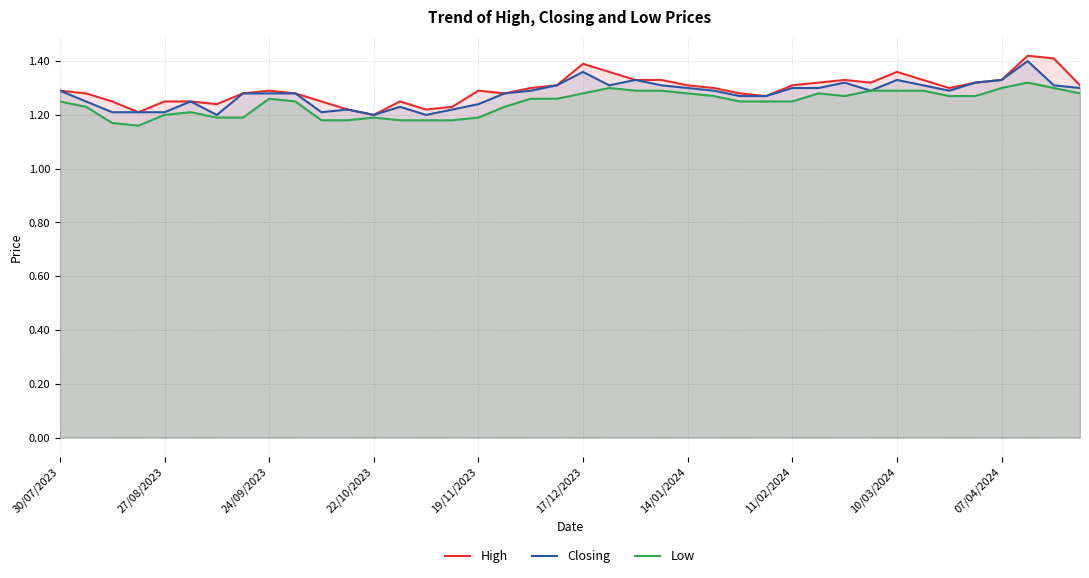

Reading left to right, transcribe all the data shown in this chart.

High: 1.3	1.3	1.2	1.2	1.2	1.2	1.2	1.3	1.3	1.3	1.2	1.2	1.2	1.2	1.2	1.2	1.3	1.3	1.3	1.3	1.4	1.4	1.3	1.3	1.3	1.3	1.3	1.3	1.3	1.3	1.3	1.3	1.4	1.3	1.3	1.3	1.3	1.4	1.4	1.3
Closing: 1.3	1.2	1.2	1.2	1.2	1.2	1.2	1.3	1.3	1.3	1.2	1.2	1.2	1.2	1.2	1.2	1.2	1.3	1.3	1.3	1.4	1.3	1.3	1.3	1.3	1.3	1.3	1.3	1.3	1.3	1.3	1.3	1.3	1.3	1.3	1.3	1.3	1.4	1.3	1.3
Low: 1.2	1.2	1.2	1.2	1.2	1.2	1.2	1.2	1.3	1.2	1.2	1.2	1.2	1.2	1.2	1.2	1.2	1.2	1.3	1.3	1.3	1.3	1.3	1.3	1.3	1.3	1.2	1.2	1.2	1.3	1.3	1.3	1.3	1.3	1.3	1.3	1.3	1.3	1.3	1.3